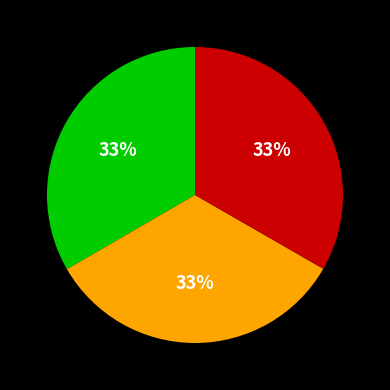

Count the number of slices in the pie.

3